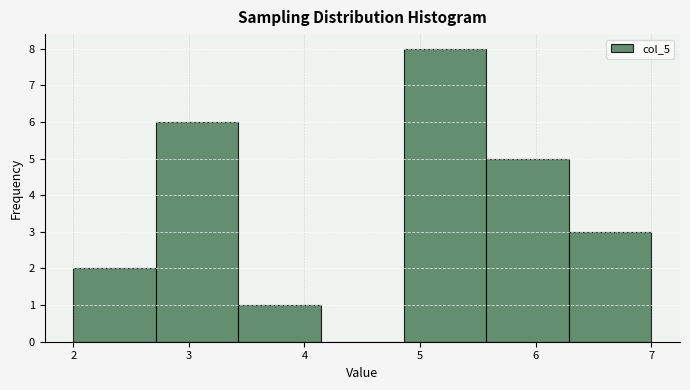

Over which range of the x-axis is the bar tallest?

4.9 to 5.6